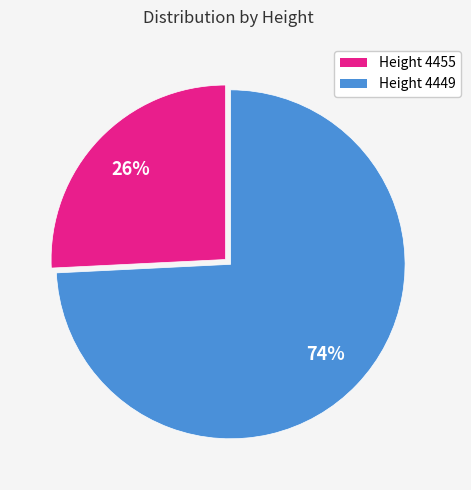

Is there any slice that represents more than half of the pie?

Yes